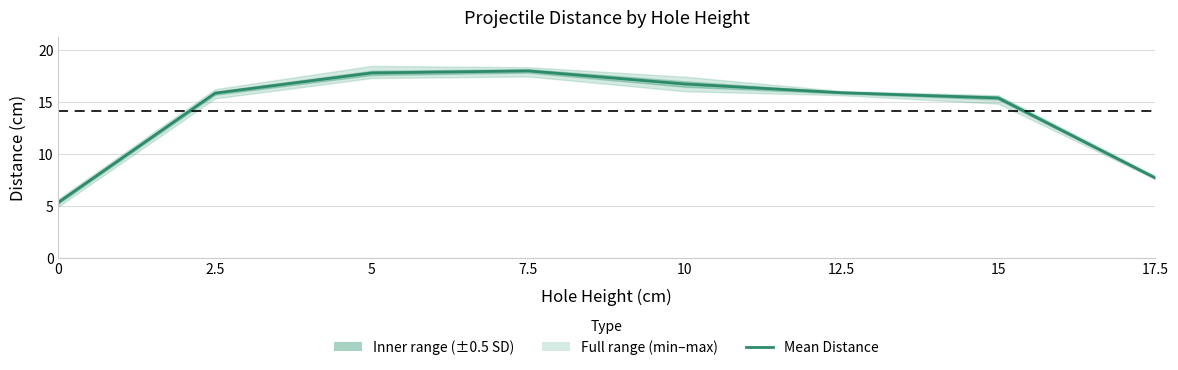

Which label corresponds to the largest value in the chart?

7.5